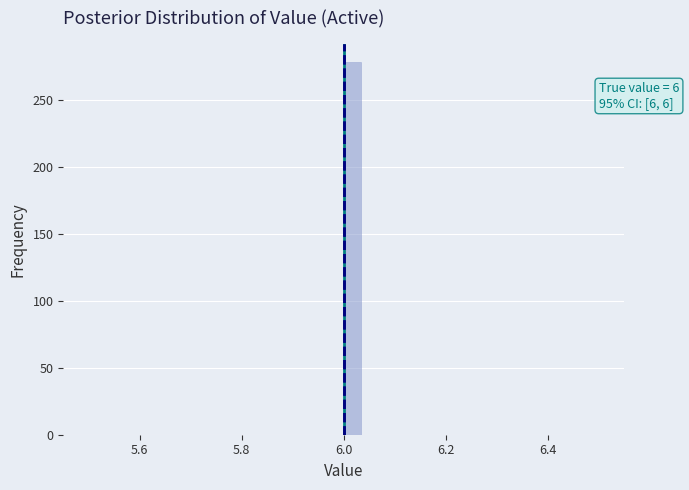

Around what value on the x-axis is the tallest bar? Give the approximate position of its centre, as read against the axis.

6.02